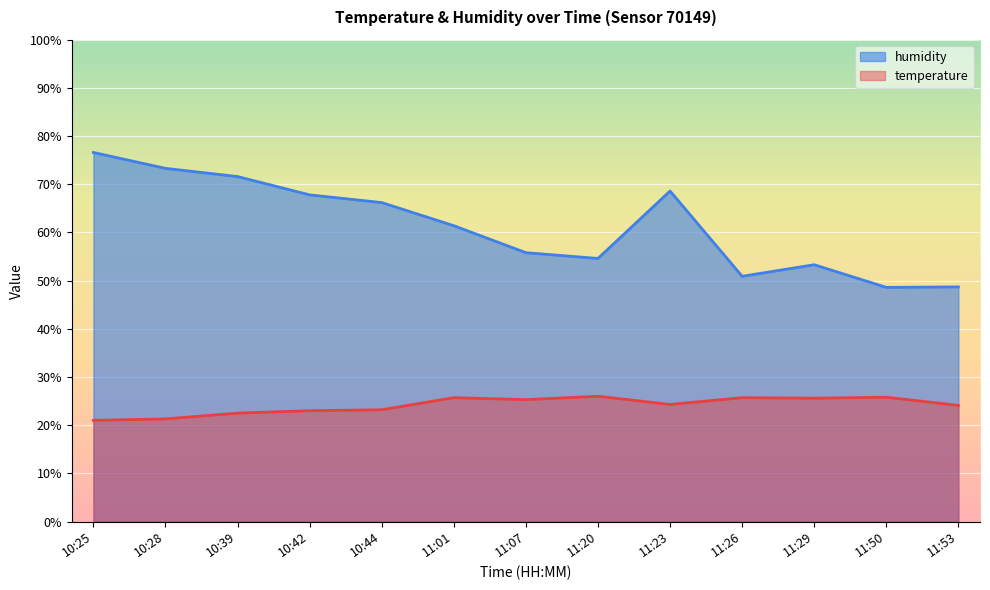

At which label does temperature reach its minimum?

10:25